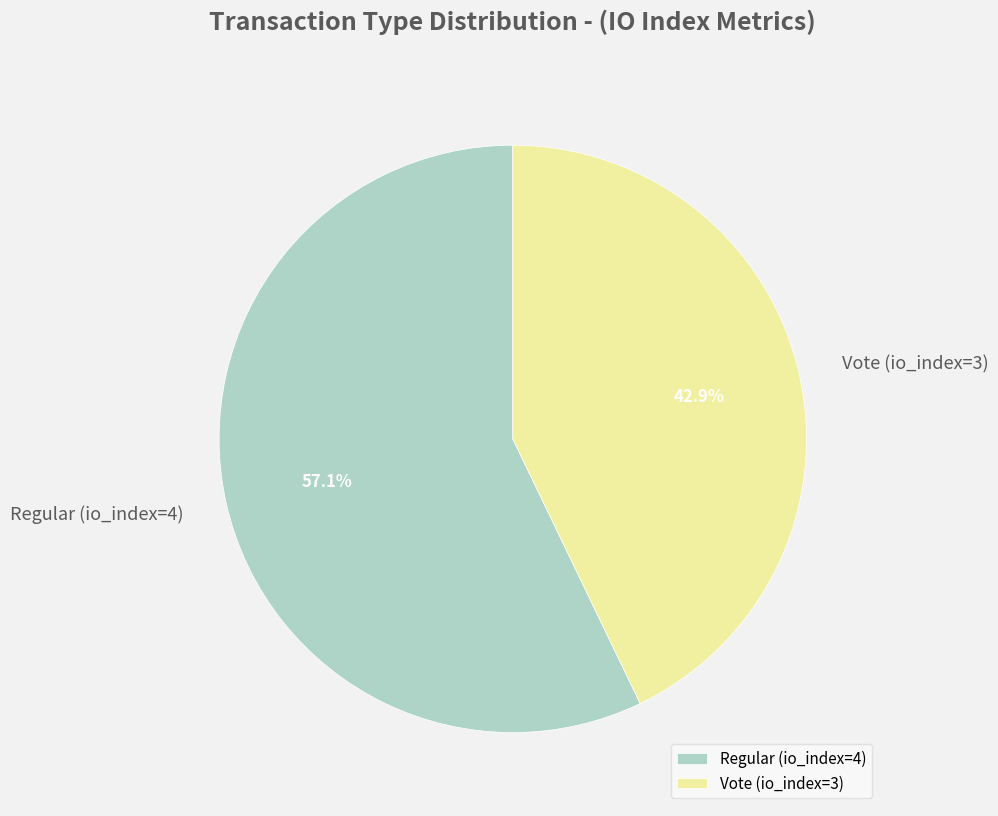

True or false: Vote (io_index=3) accounts for 34% of the total.

False